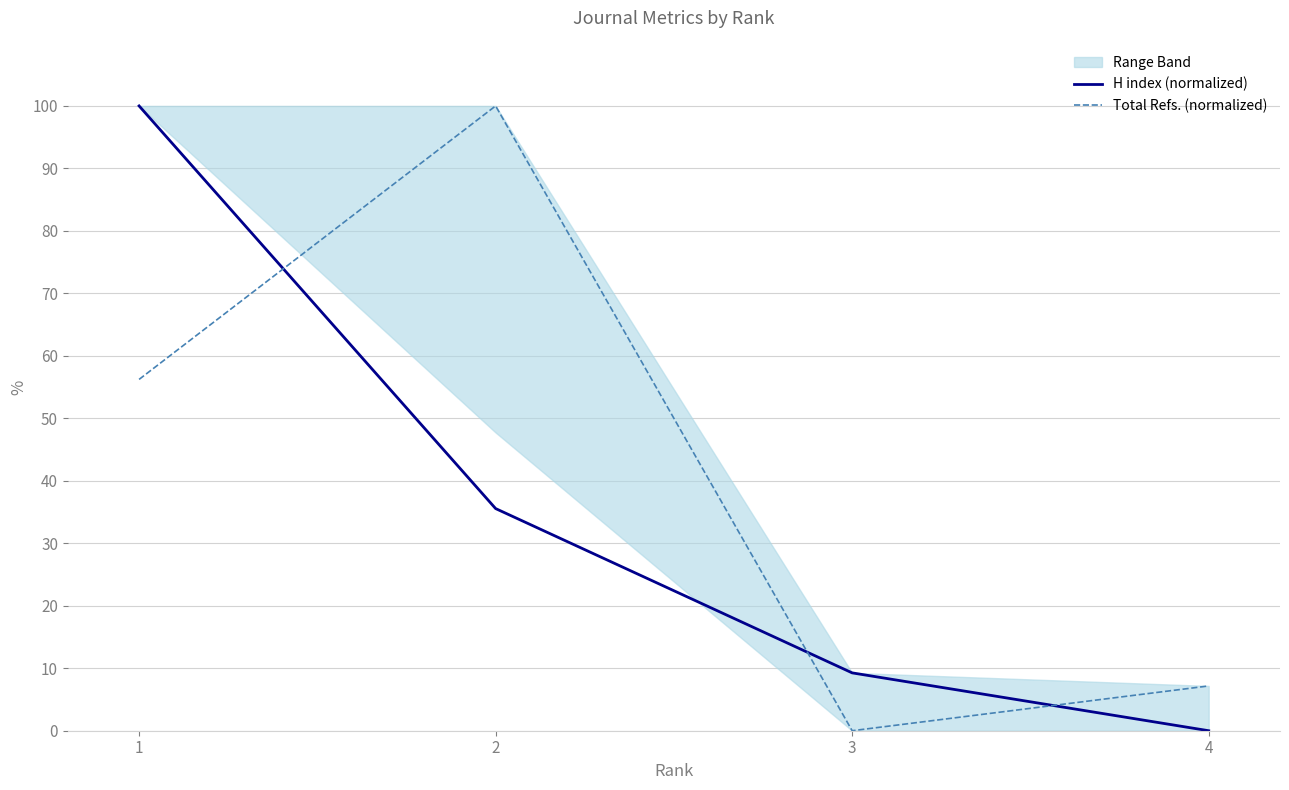

What is the value of the H index (normalized) point at the 2nd from the left?

35.6